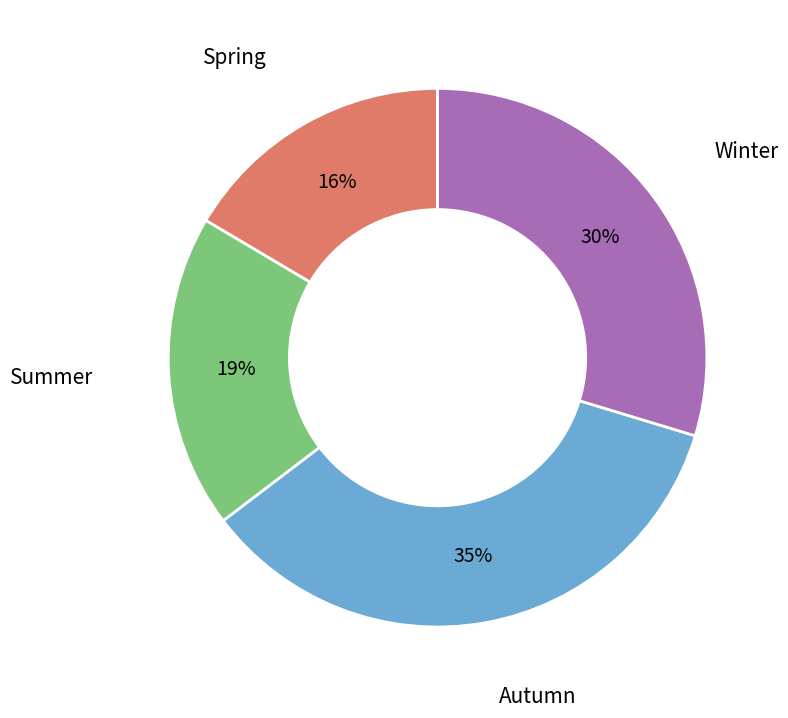

Which category has the smallest portion of the pie?

Spring